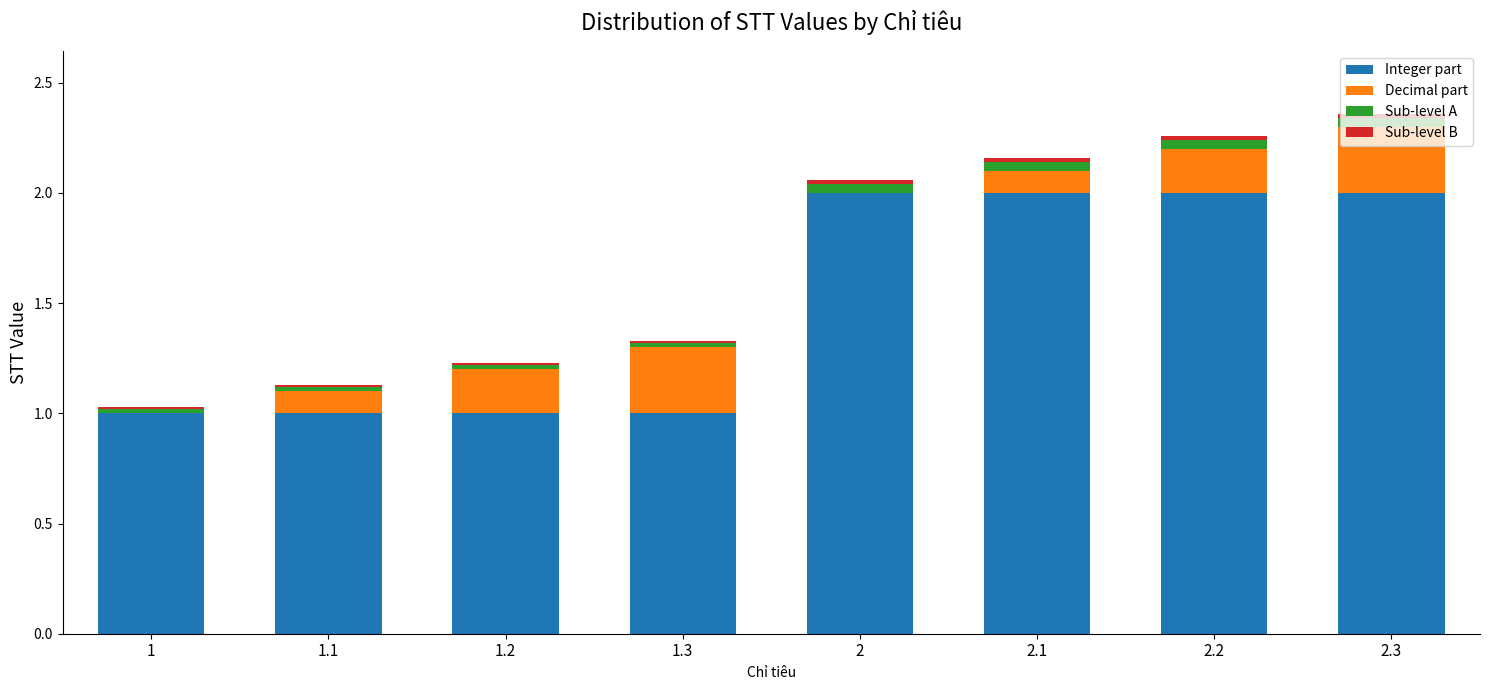

The Integer part series shows 1.0 at 1. True or false?

True